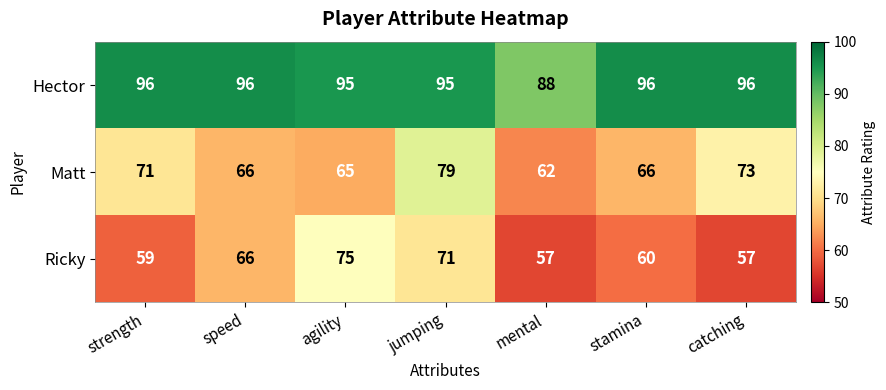

What is the smallest value displayed?

57